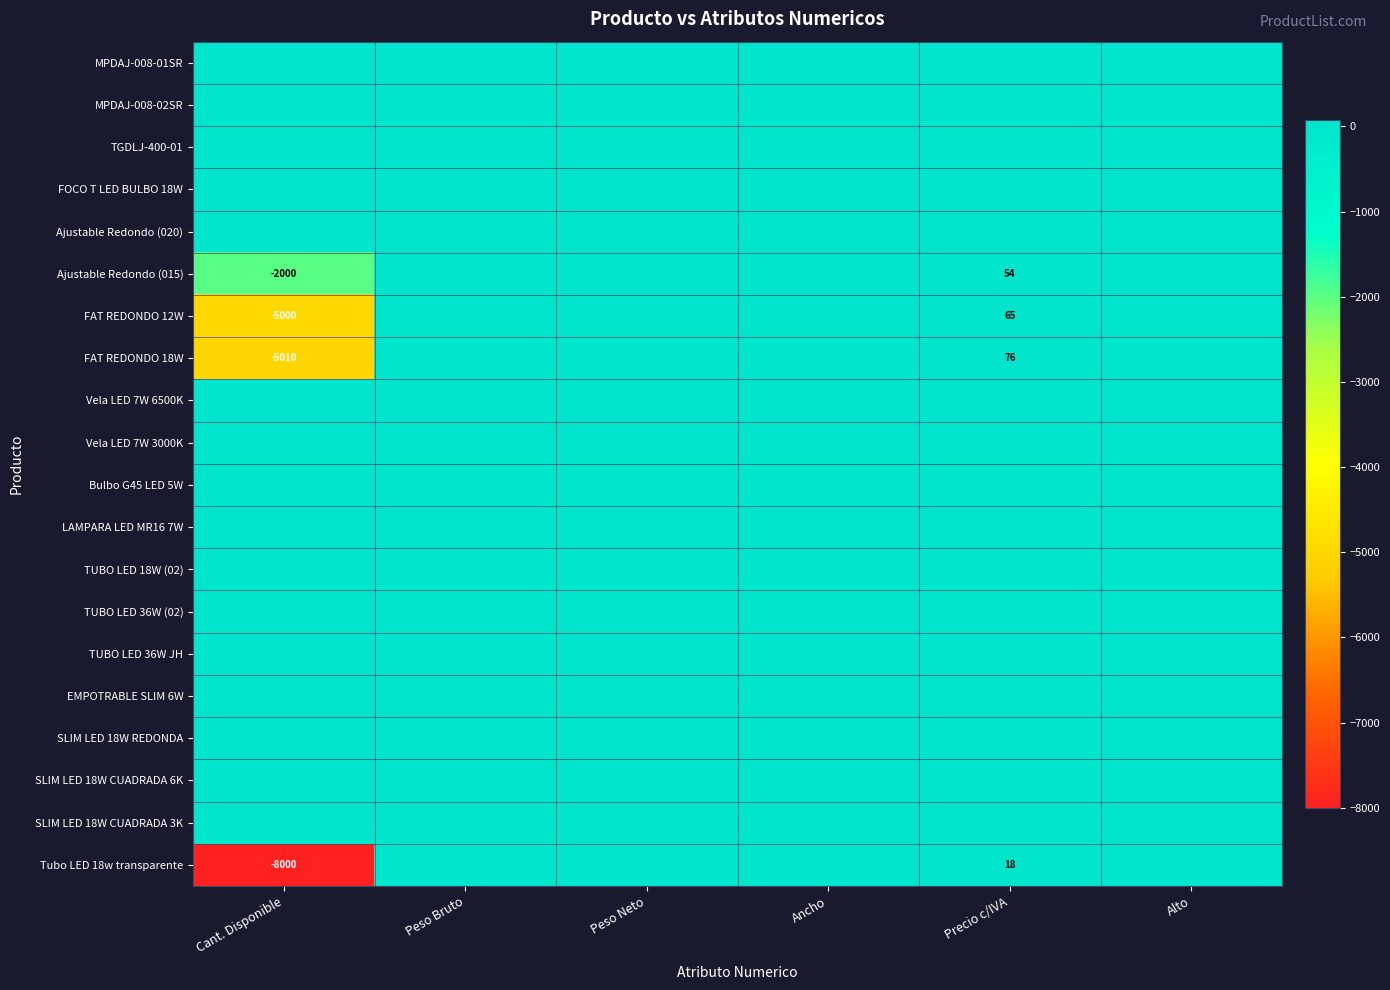

At which category does the chart reach its peak across all series?

Precio c/IVA